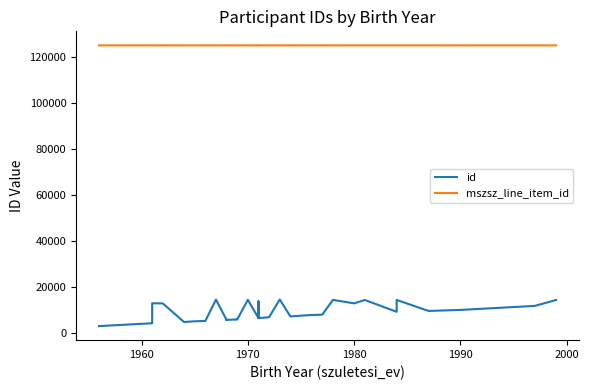

What is the value of the id point at the 7th from the left?

5285